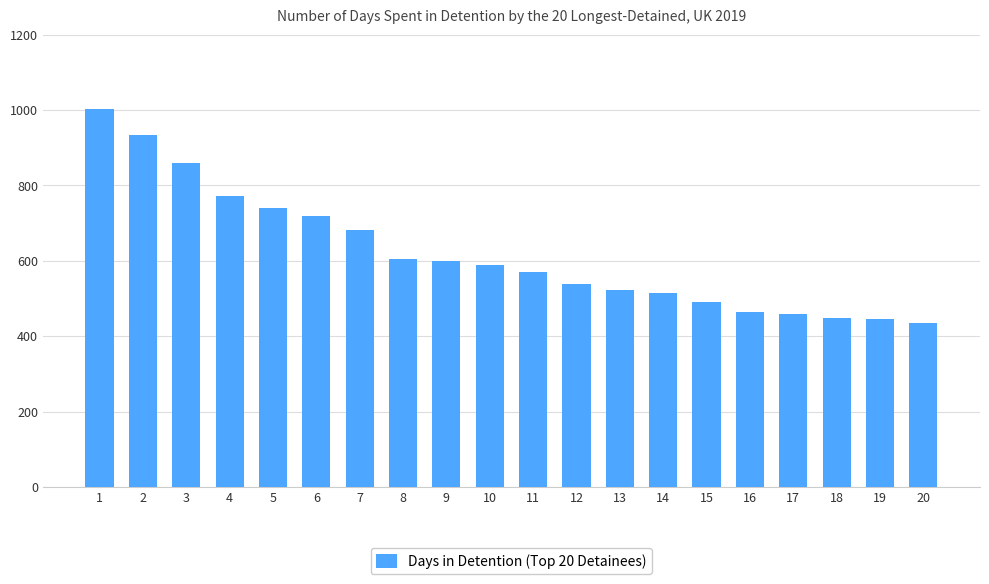

The chart shows a value of 458 at 17. True or false?

True